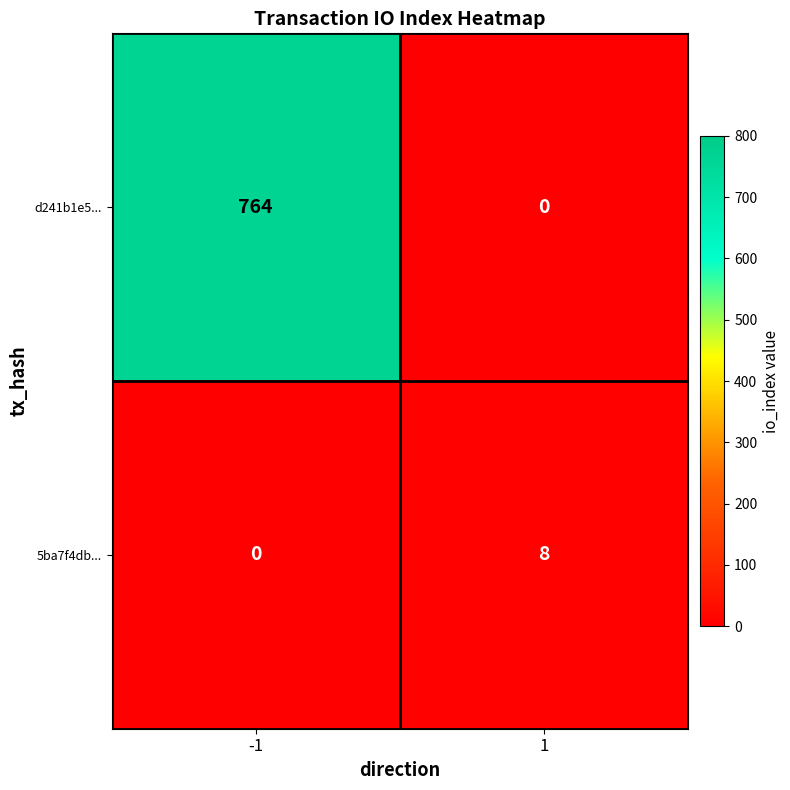

What is the sum of the 5ba7f4db... values at 1 and -1?

8